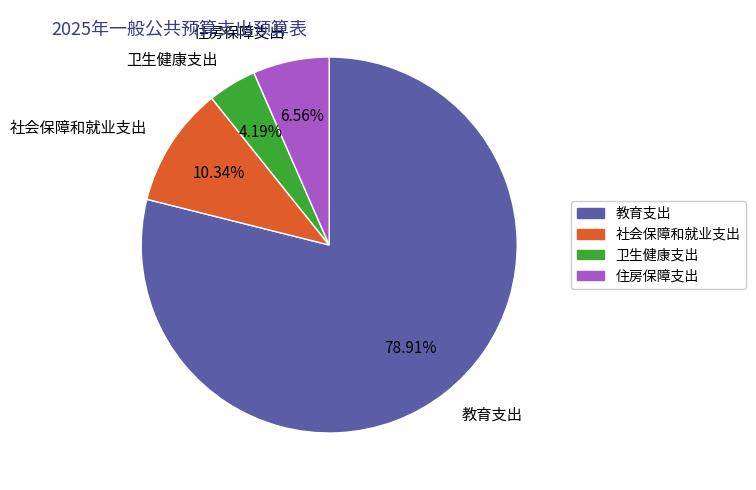

Rank the categories by value from highest to lowest.

教育支出, 社会保障和就业支出, 住房保障支出, 卫生健康支出